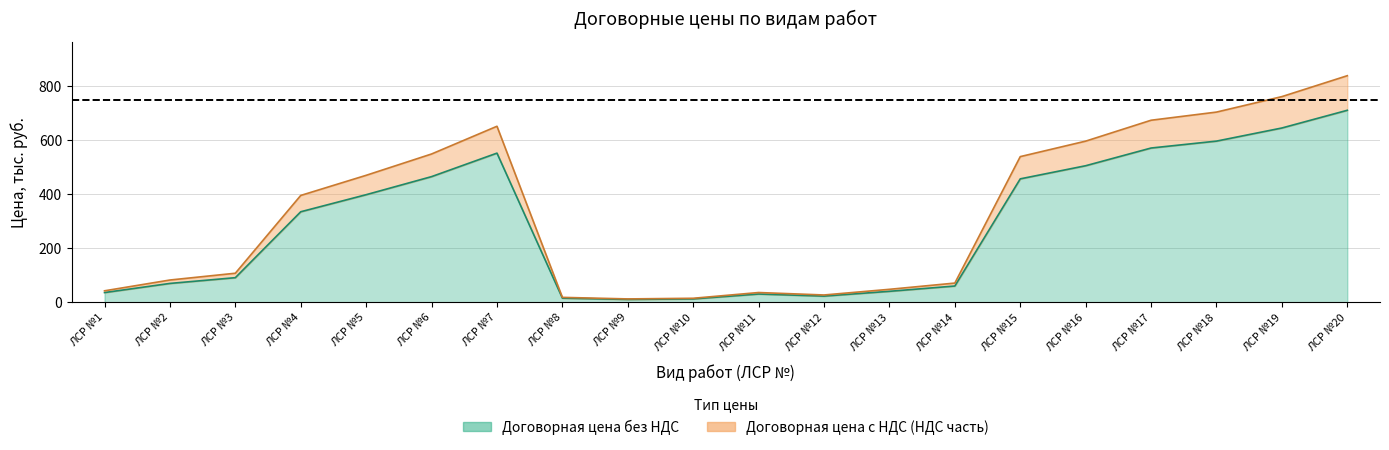

How many interior local peaks does the Договорная цена без НДС series have?

2